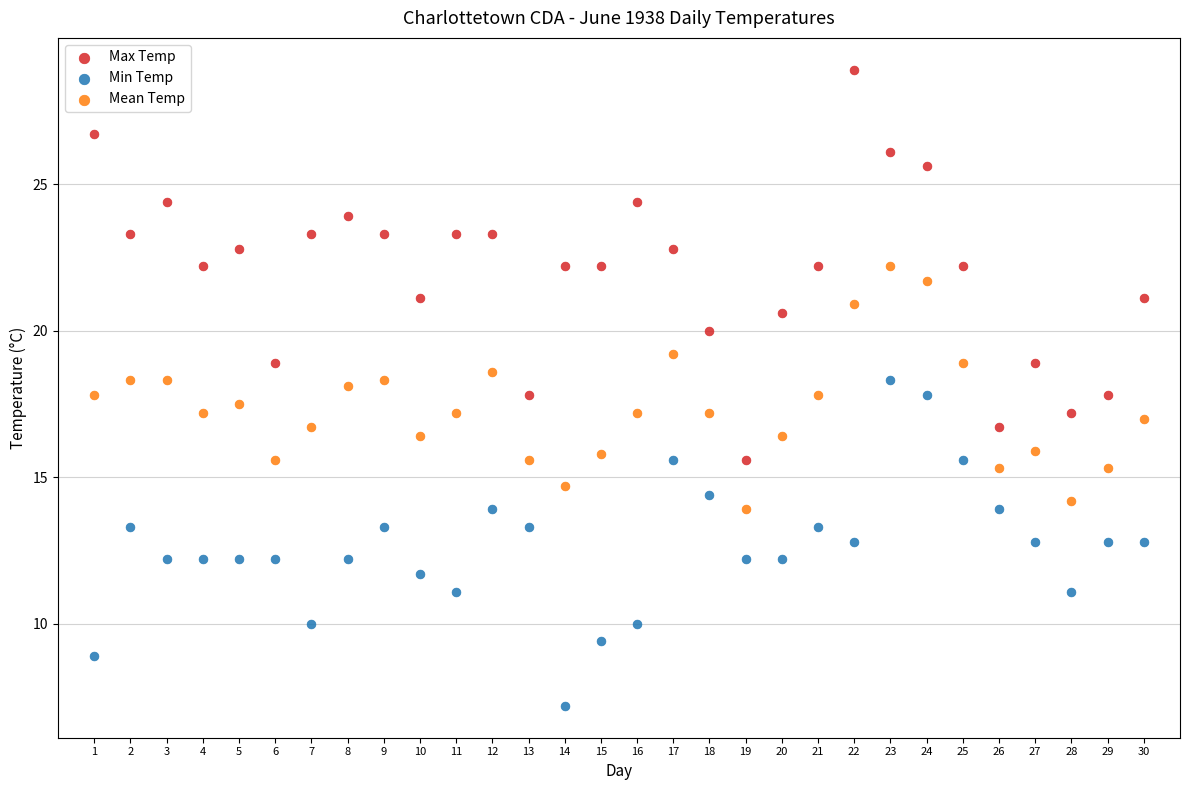

Which series contains the highest Y value?

Max Temp